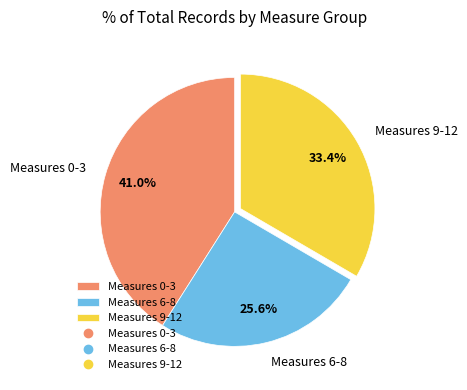

What is the ratio of the value at Measures 6-8 to the value at Measures 0-3?

0.6